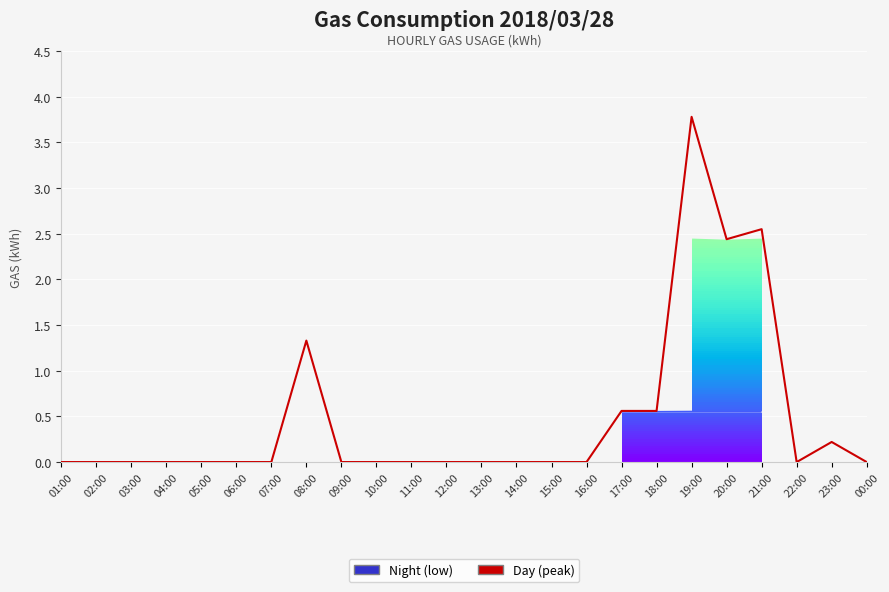

The chart shows a value of -2.2 at 11:00. True or false?

False